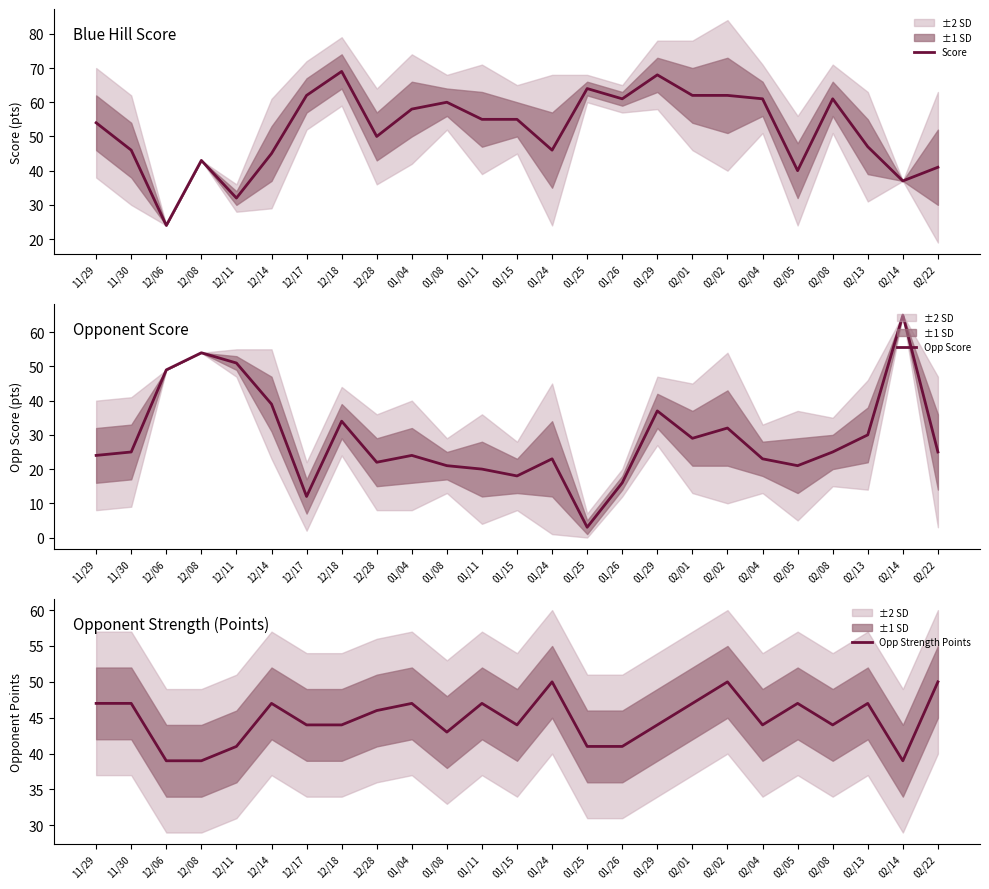

What is the total value across all series at 11/29?

125